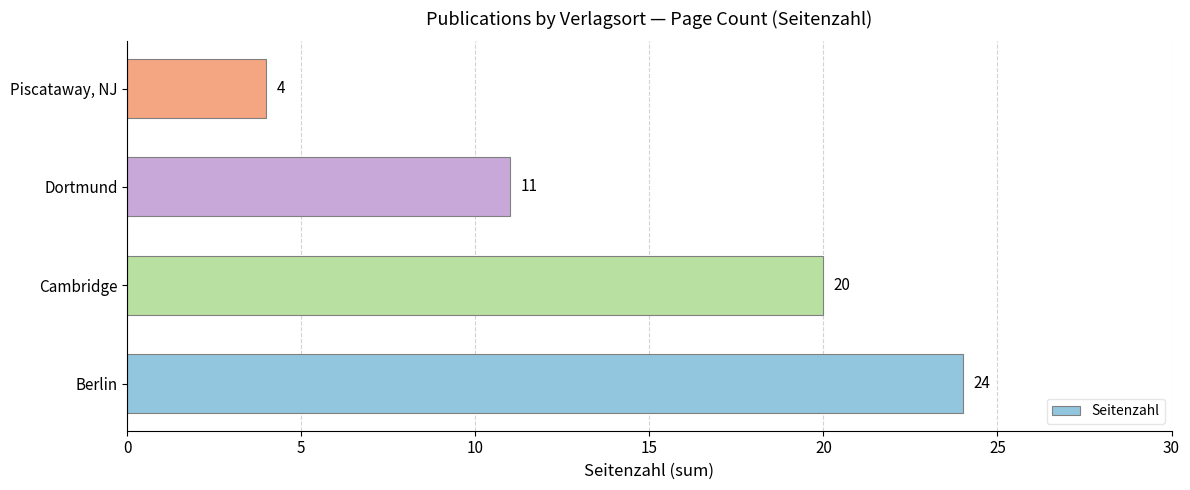

Reading bottom to top, what are all the values shown in this chart?

24	20	11	4